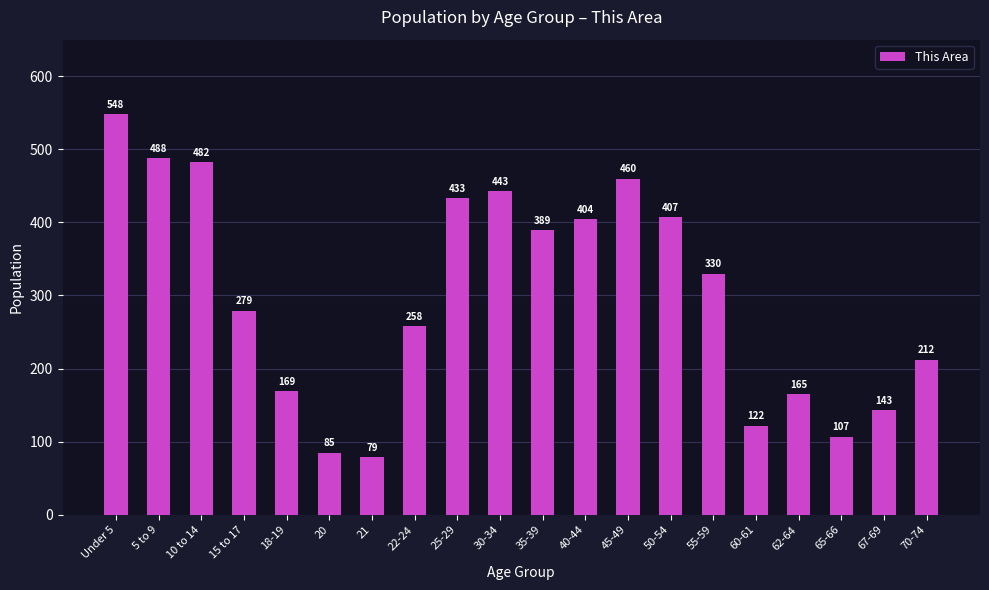

Which has a higher value, 60-61 or 55-59?

55-59